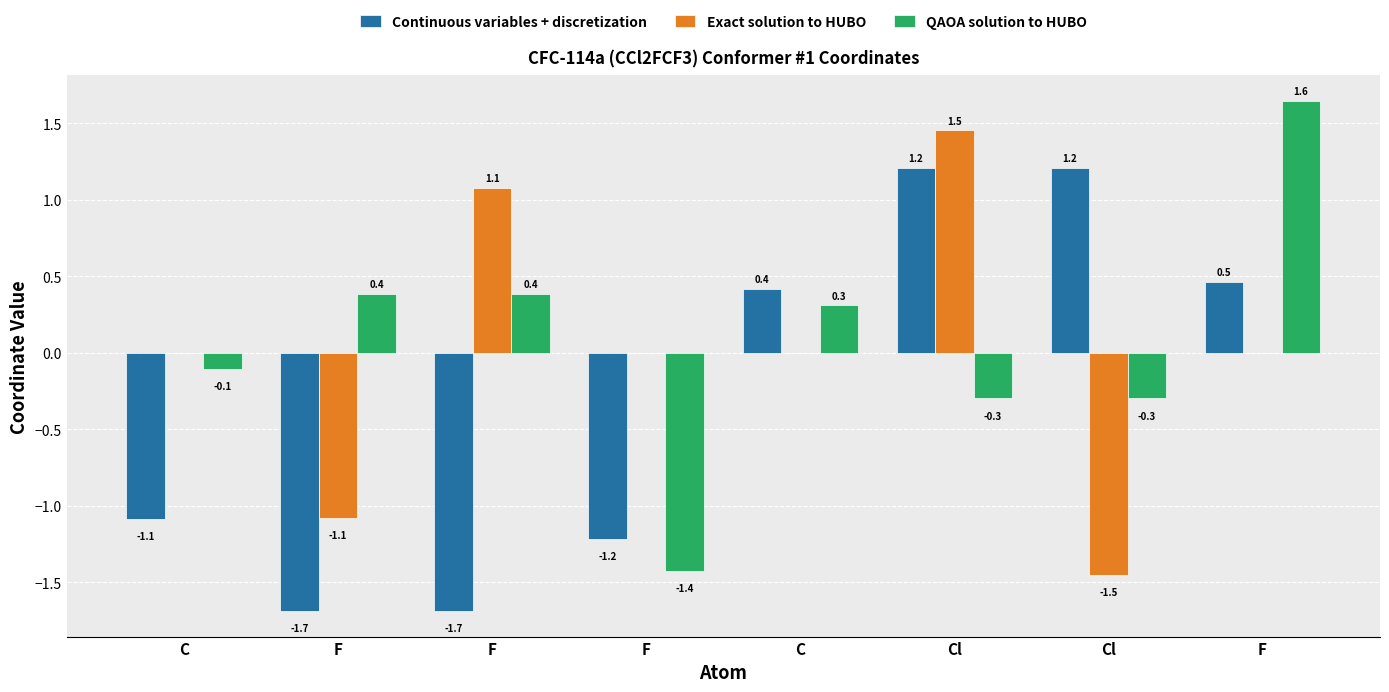

At how many categories does at least one series exceed 0?

7